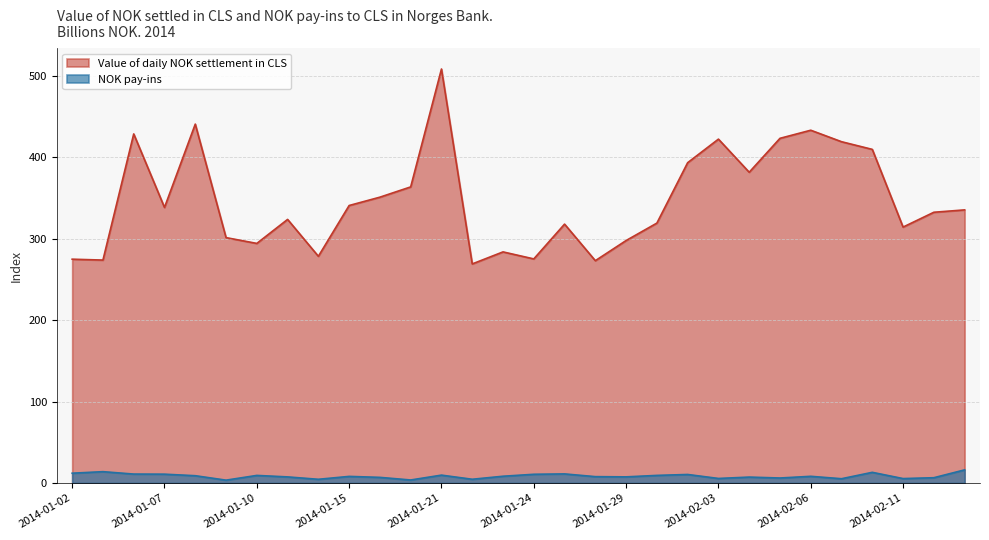

How many values in the NOK pay-ins series are below 8?

14